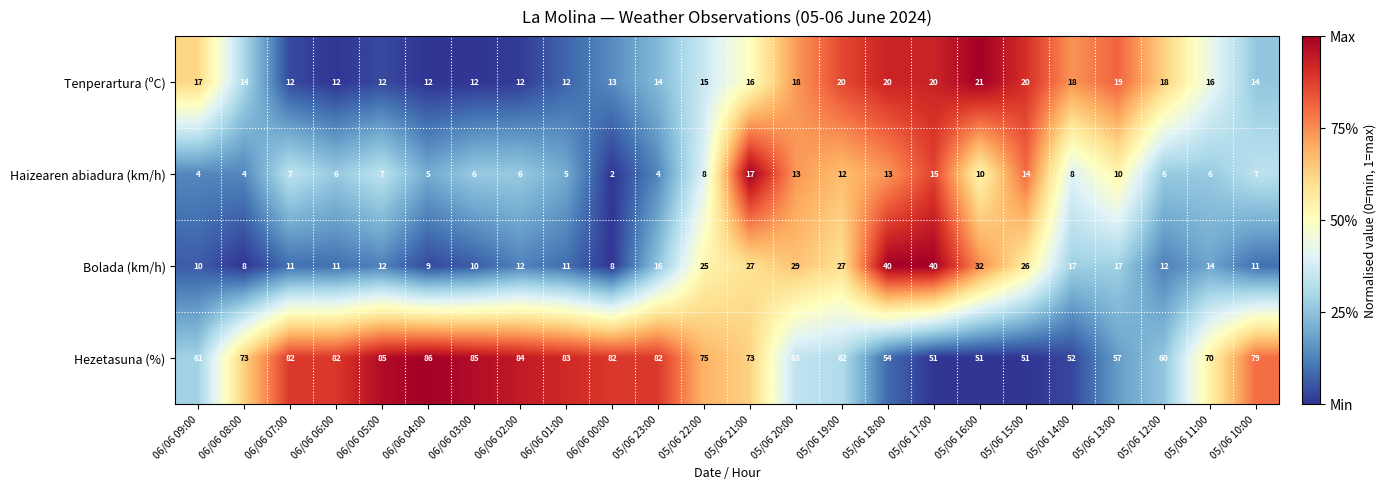

What is the difference between the highest and lowest values at 05/06 12:00?

54